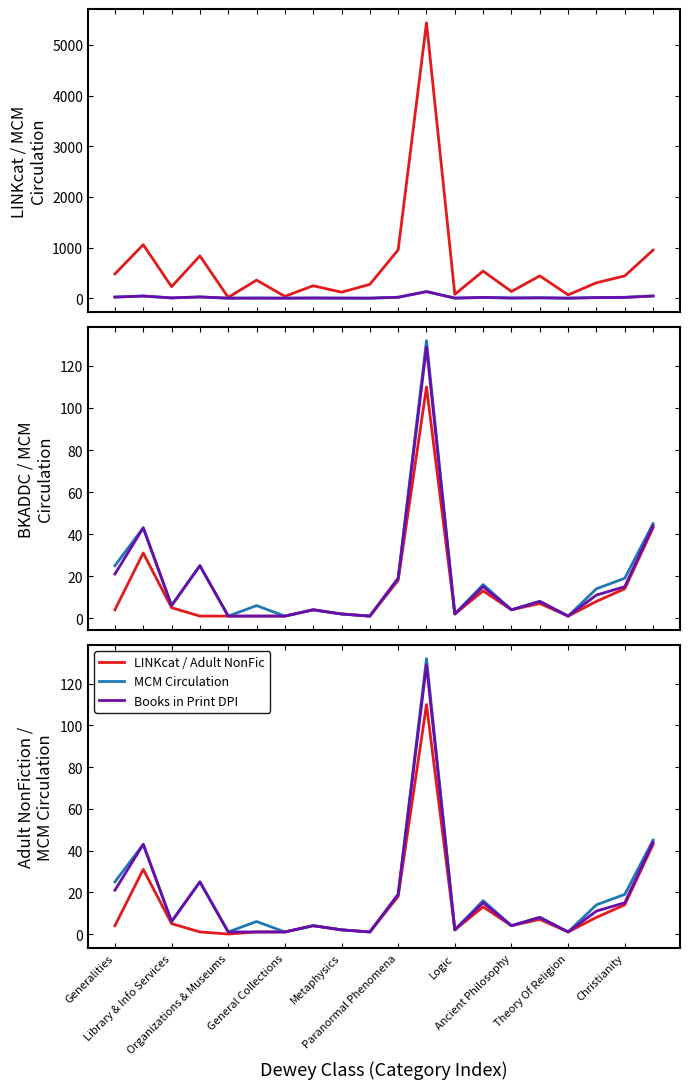

Does the chart have visible grid lines?

No